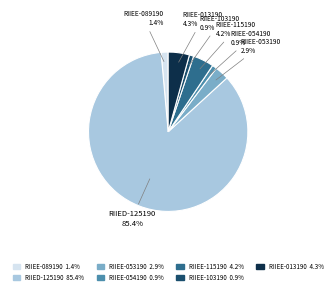

Approximately how many times larger is the value at RIIEE-054190 compared to RIIEE-115190?

0.2